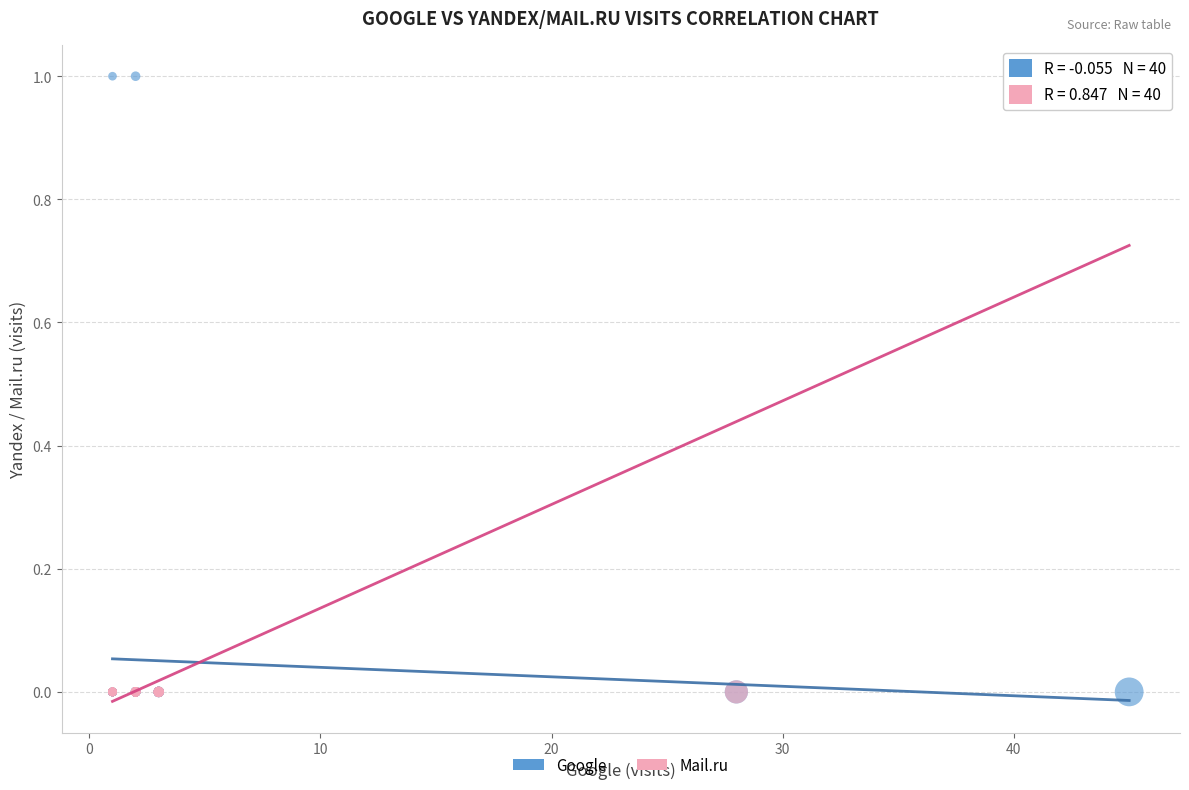

What are all the series names shown in the legend?

Google, Mail.ru